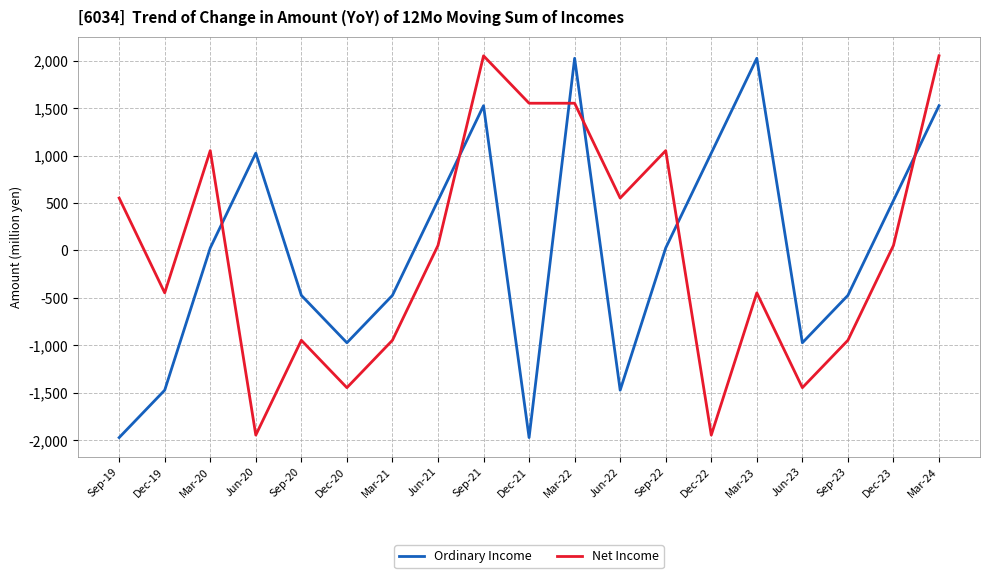

What is the difference between the maximum and minimum values in the Ordinary Income series?

4000.0